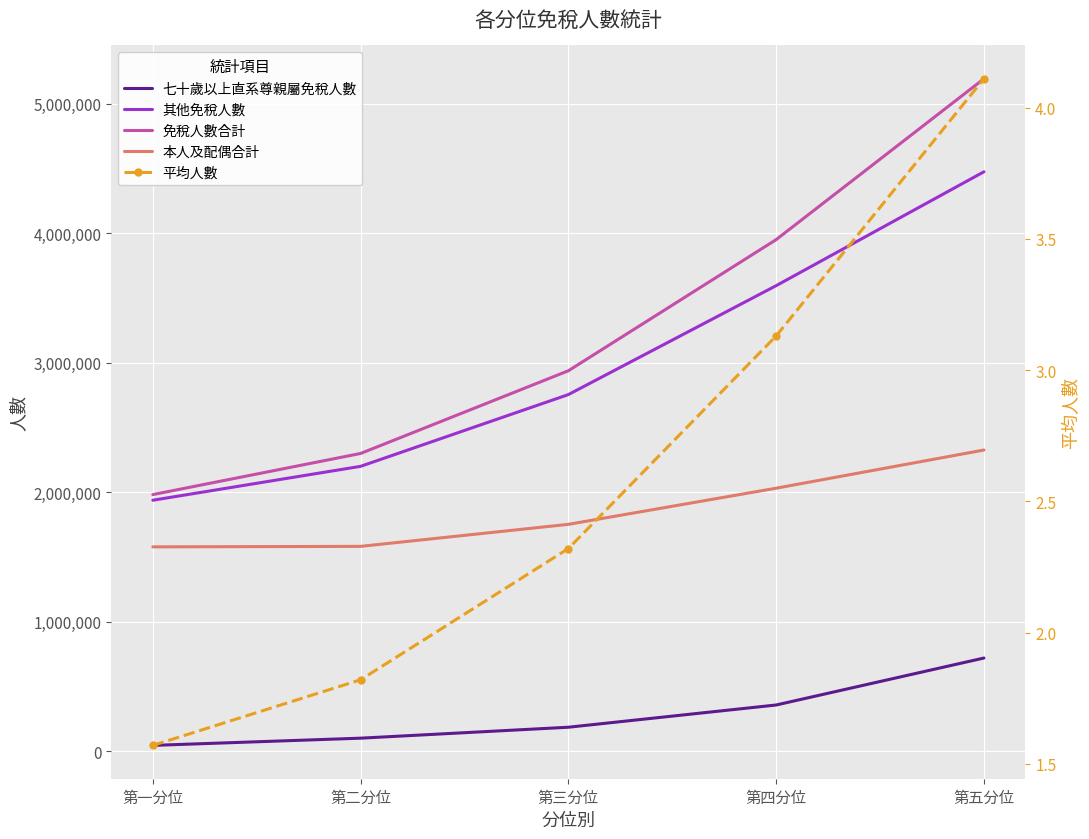

What is the label of the 5th point from the right?

第一分位